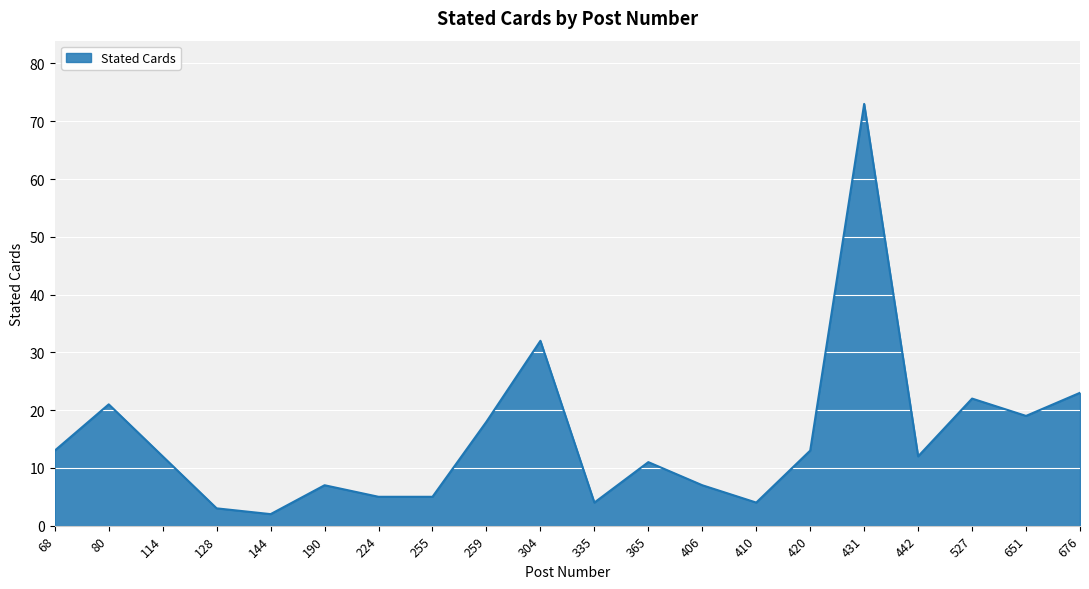

The value at 420 is 3. True or false?

False